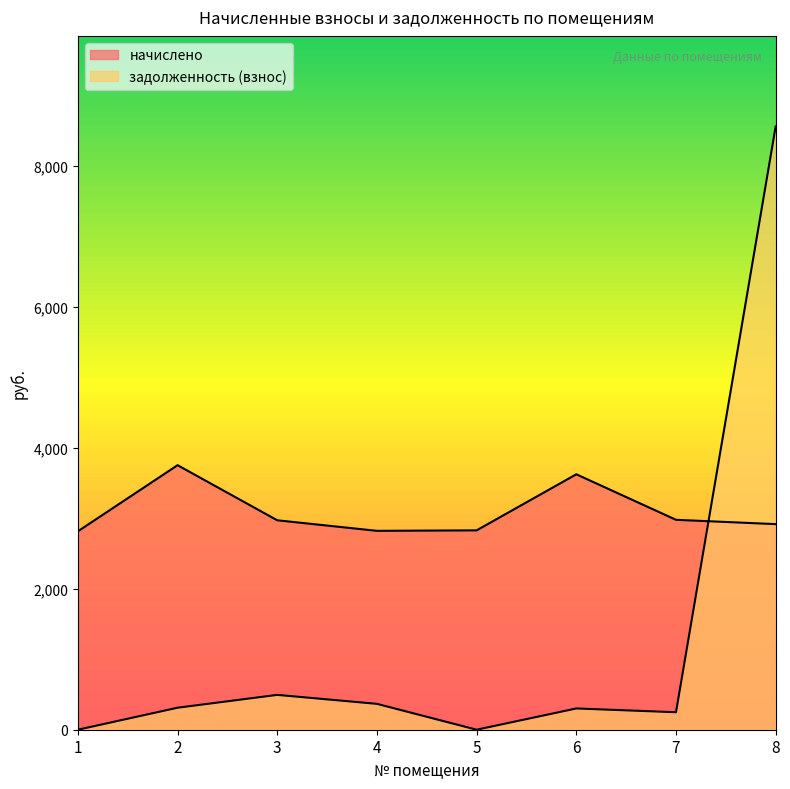

Which category has the highest value across all series?

8